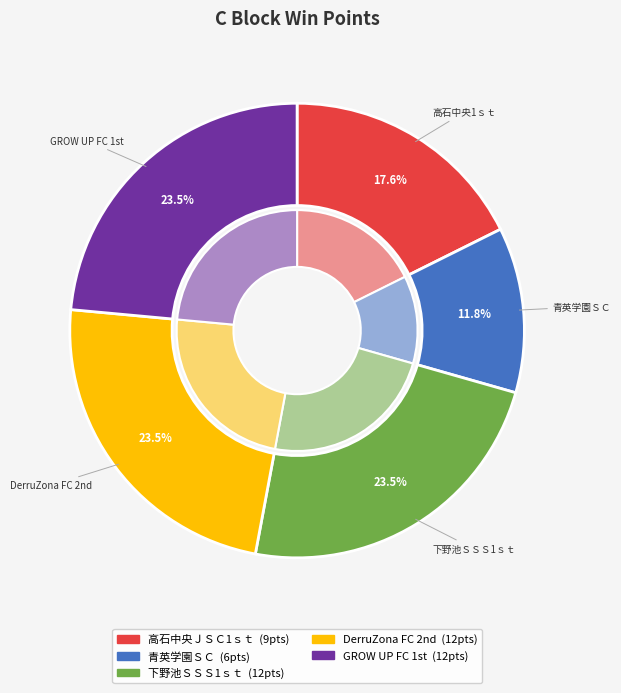

Is it true that 高石中央ＪＳＣ1ｓｔ is 18% of the pie?

True